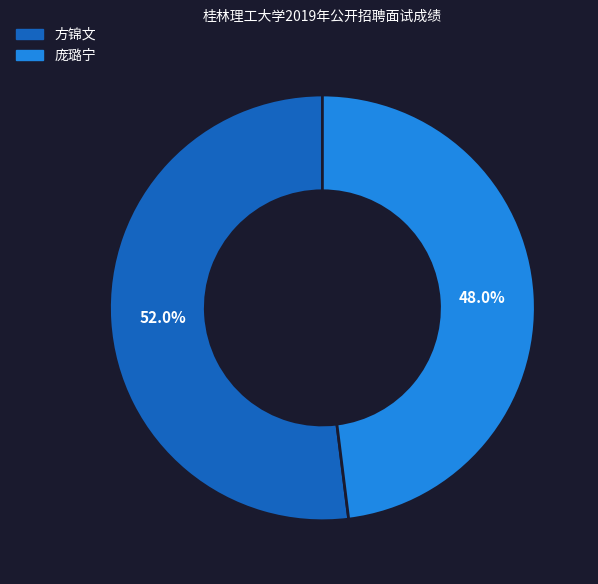

What percentage is the 方锦文 slice, to the nearest percent?

52%